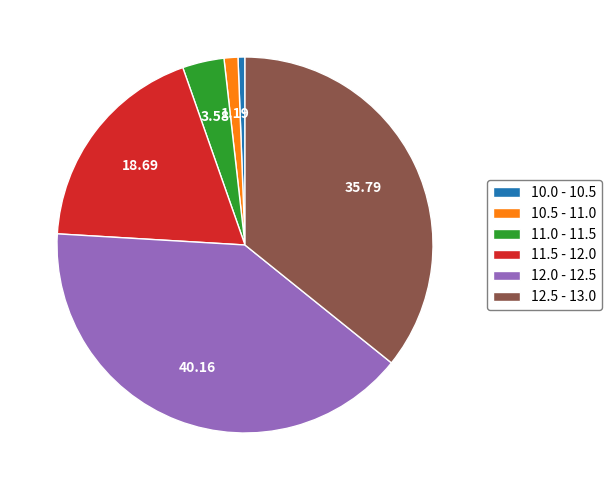

Is there any slice that represents more than half of the pie?

No